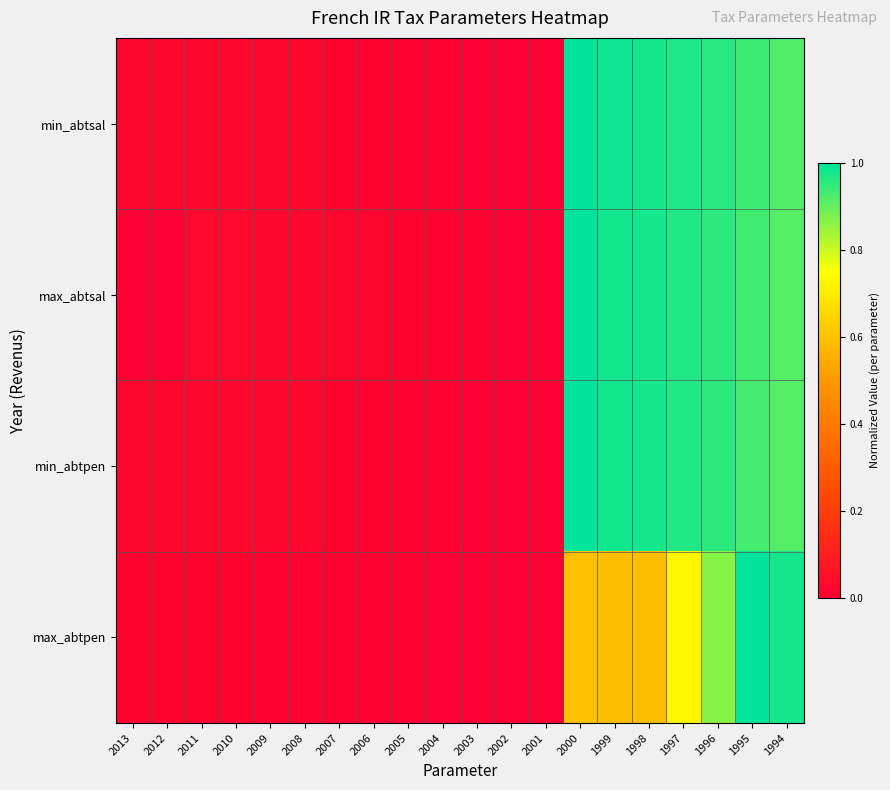

Reading left to right, extract all data points from this chart.

min_abtsal: 2013=0.0	2012=0.0	2011=0.0	2010=0.0	2009=0.0	2008=0.0	2007=0.0	2006=0.0	2005=0.0	2004=0.0	2003=0.0	2002=0.0	2001=0.0	2000=1.0	1999=1.0	1998=1.0	1997=1.0	1996=1.0	1995=0.9	1994=0.9
max_abtsal: 2013=0.0	2012=0.0	2011=0.0	2010=0.0	2009=0.0	2008=0.0	2007=0.0	2006=0.0	2005=0.0	2004=0.0	2003=0.0	2002=0.0	2001=0.0	2000=1.0	1999=1.0	1998=1.0	1997=1.0	1996=1.0	1995=0.9	1994=0.9
min_abtpen: 2013=0.0	2012=0.0	2011=0.0	2010=0.0	2009=0.0	2008=0.0	2007=0.0	2006=0.0	2005=0.0	2004=0.0	2003=0.0	2002=0.0	2001=0.0	2000=1.0	1999=1.0	1998=1.0	1997=1.0	1996=1.0	1995=0.9	1994=0.9
max_abtpen: 2013=0.0	2012=0.0	2011=0.0	2010=0.0	2009=0.0	2008=0.0	2007=0.0	2006=0.0	2005=0.0	2004=0.0	2003=0.0	2002=0.0	2001=0.0	2000=0.6	1999=0.6	1998=0.6	1997=0.7	1996=0.9	1995=1.0	1994=1.0